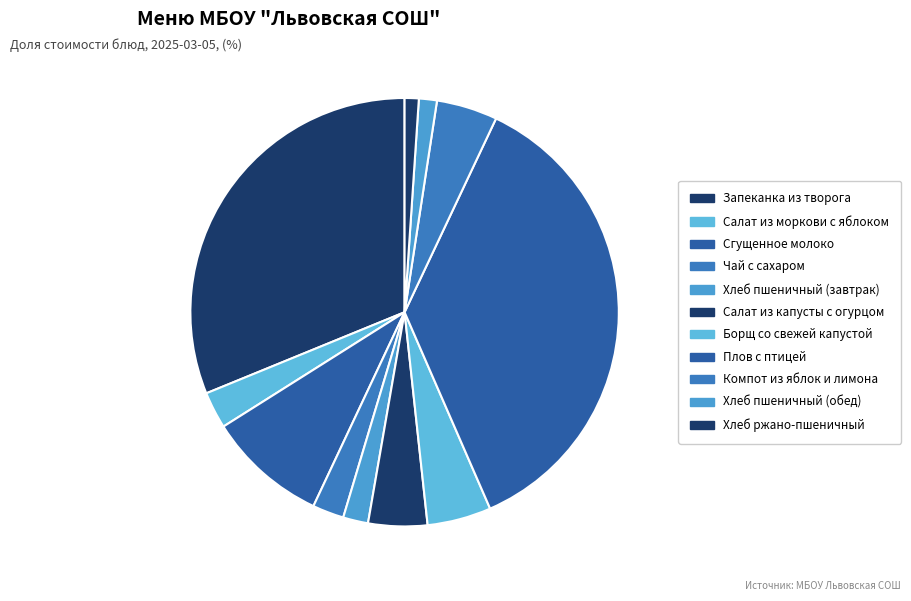

What is the ratio of the value at Сгущенное молоко to the value at Салат из капусты с огурцом?

2.0